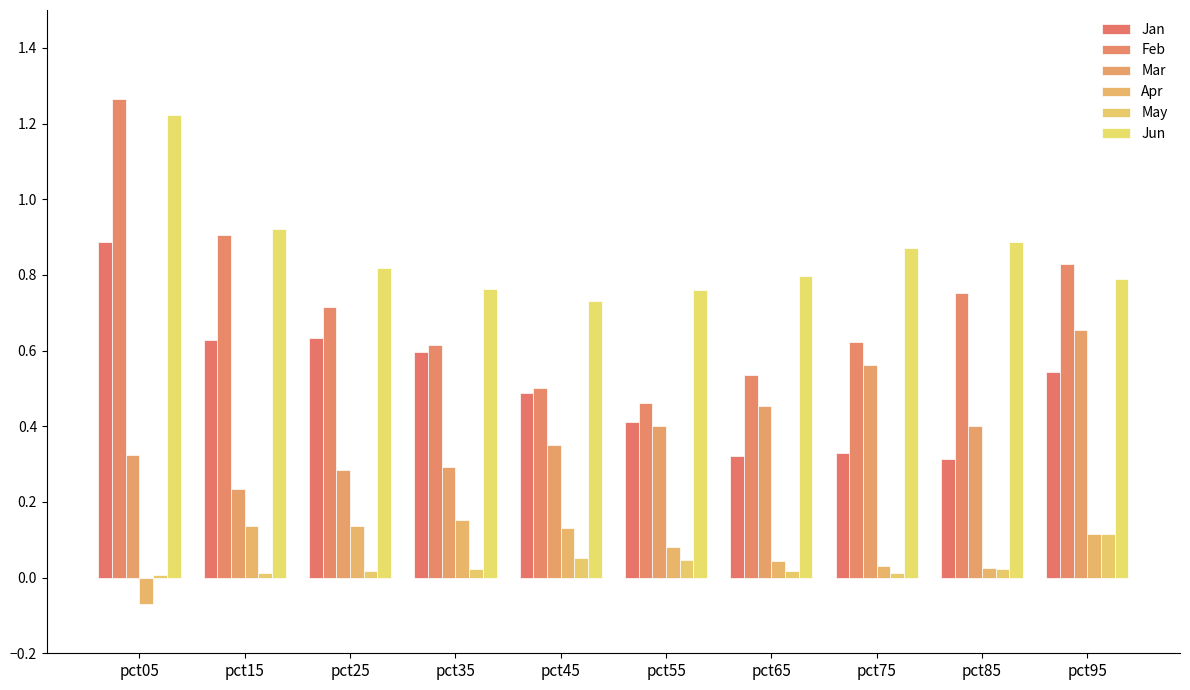

List the labels in order of May value, smallest first.

pct05, pct75, pct15, pct25, pct65, pct35, pct85, pct55, pct45, pct95